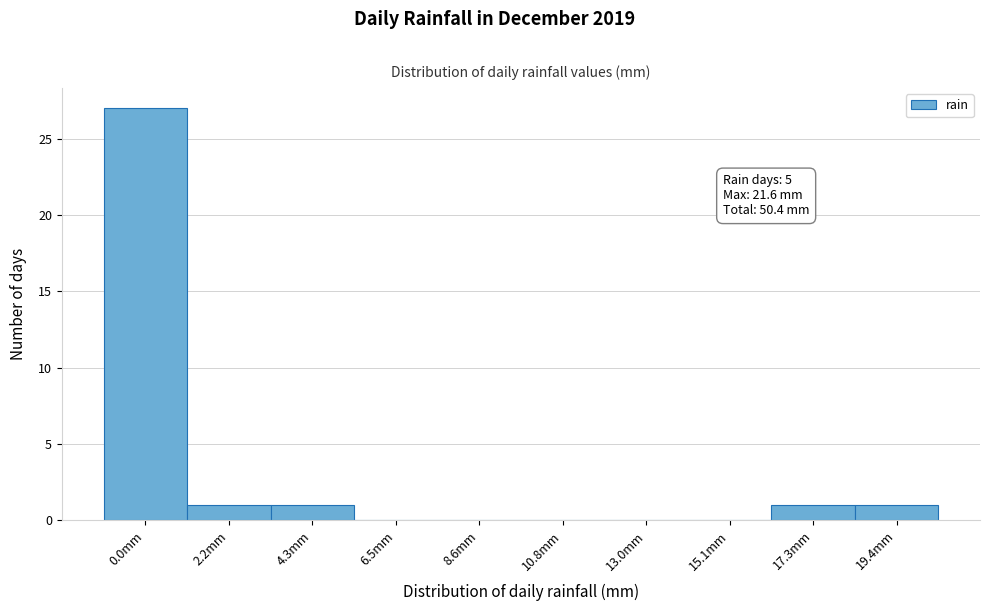

Reading left to right, transcribe all the data shown in this chart.

0.0mm=27	2.2mm=1	4.3mm=1	6.5mm=0	8.6mm=0	10.8mm=0	13.0mm=0	15.1mm=0	17.3mm=1	19.4mm=1